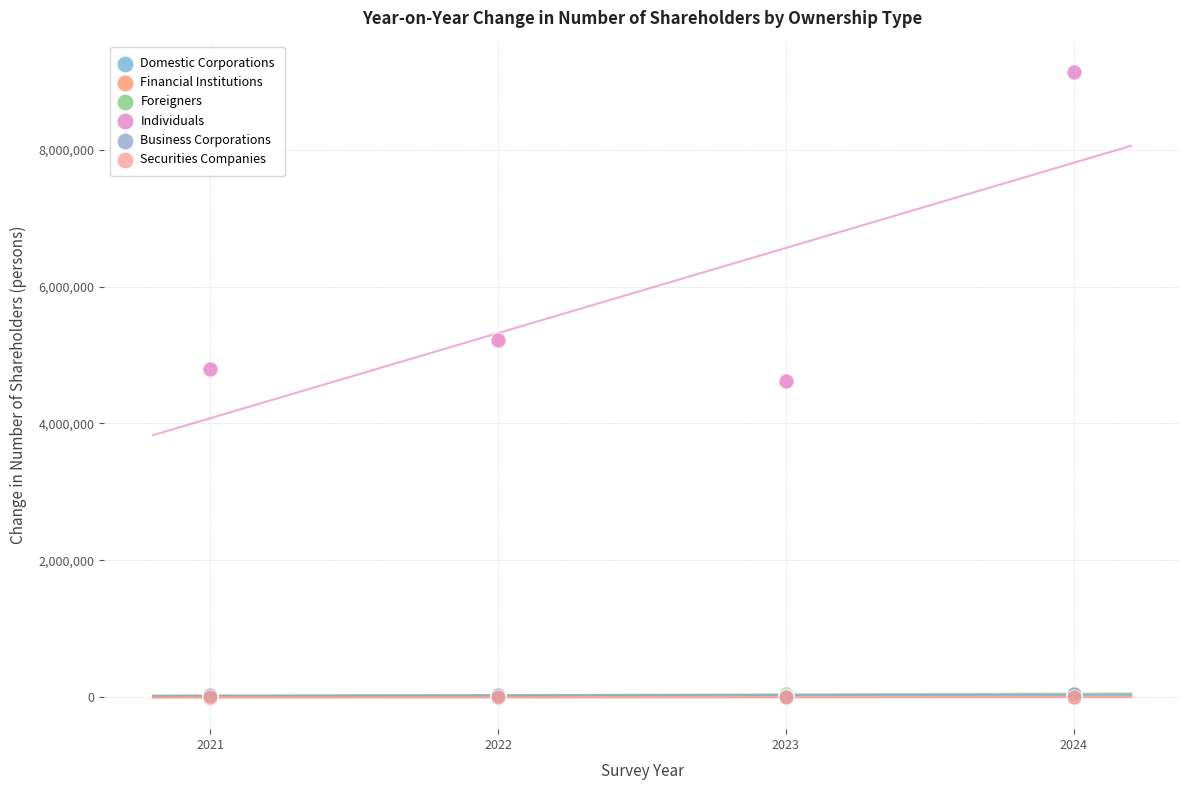

What are all the series names shown in the legend?

Domestic Corporations, Financial Institutions, Foreigners, Individuals, Business Corporations, Securities Companies